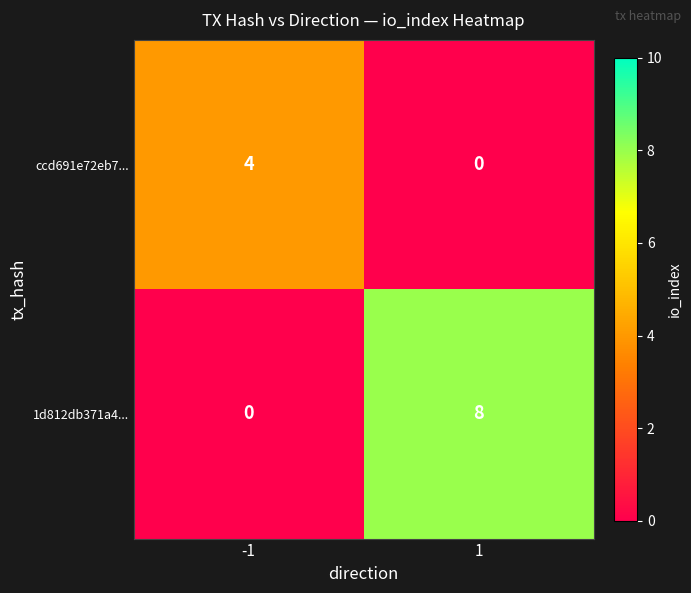

How many distinct data groups are displayed?

2